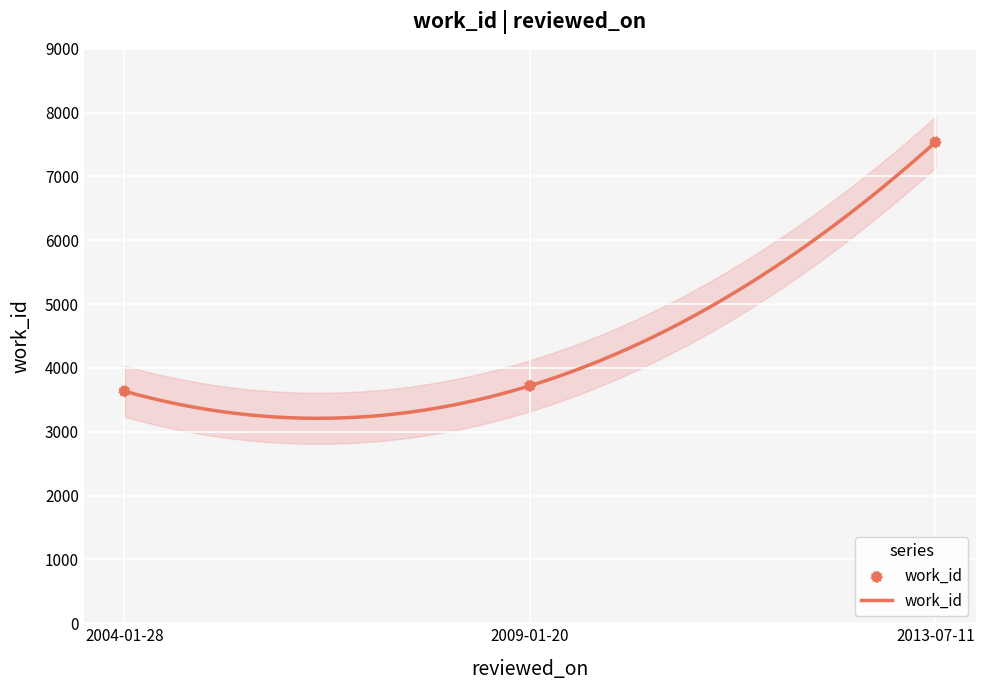

What is the change in value from 2004-01-28 to 2009-01-20?

+85